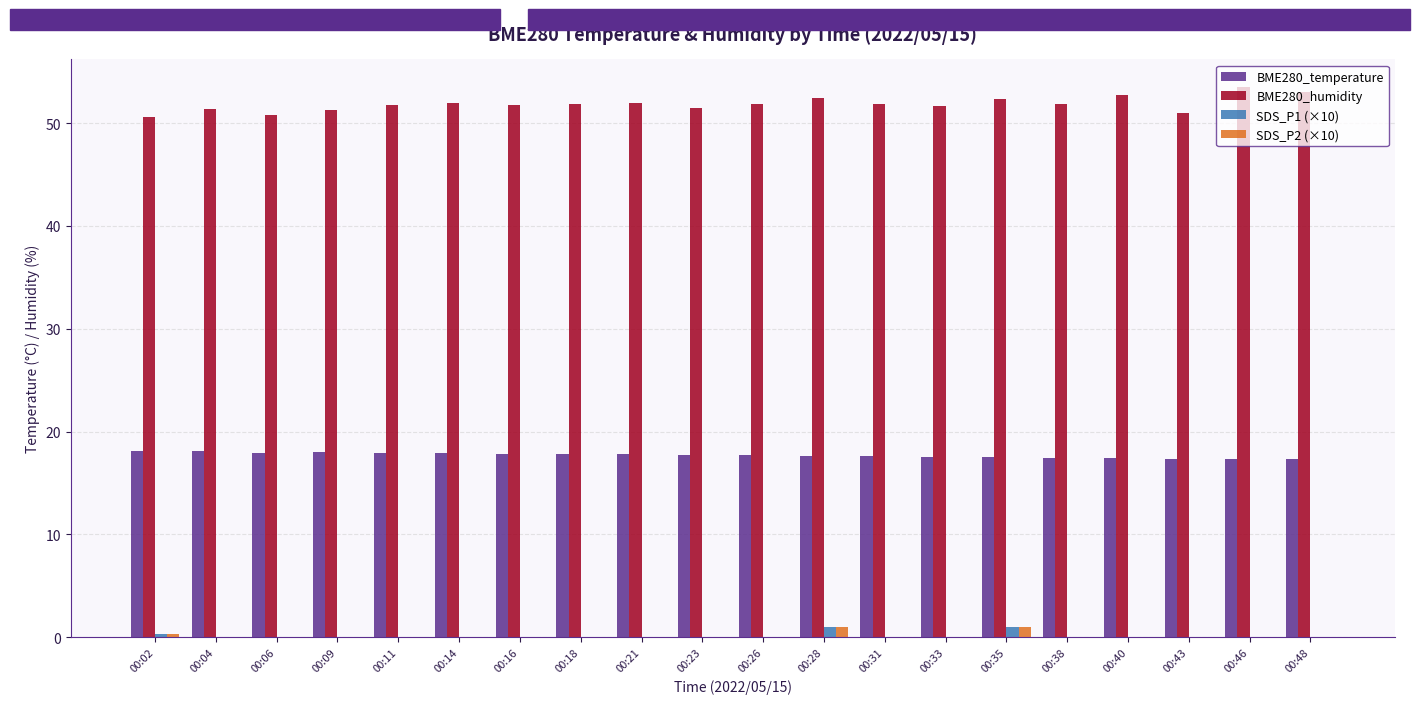

Is the value of BME280_temperature at 00:16 greater than the value of SDS_P2 (×10) at 00:40?

Yes